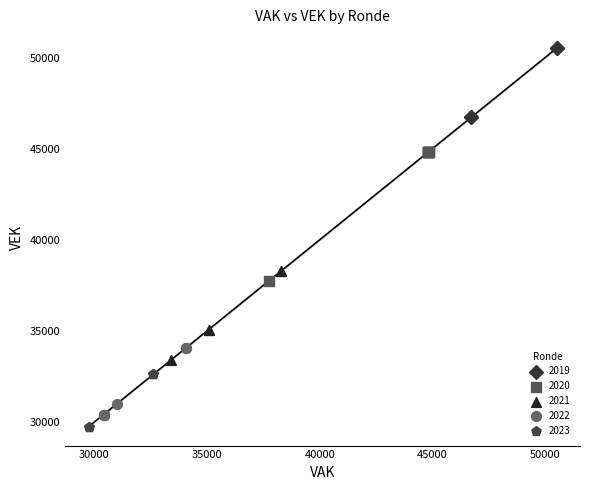

What are all the series names shown in the legend?

2019, 2020, 2021, 2022, 2023